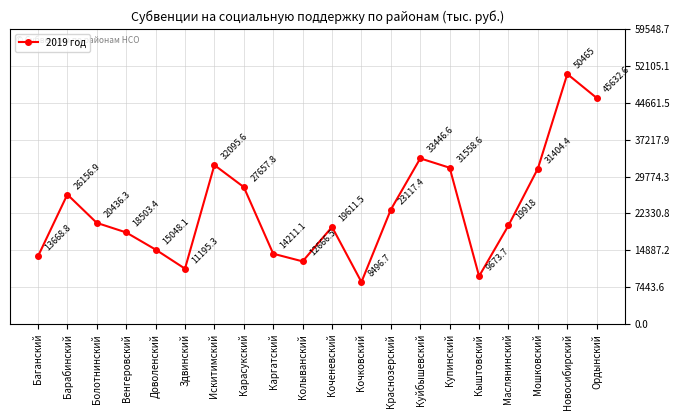

Which category has the lowest value across all series?

Кочковский